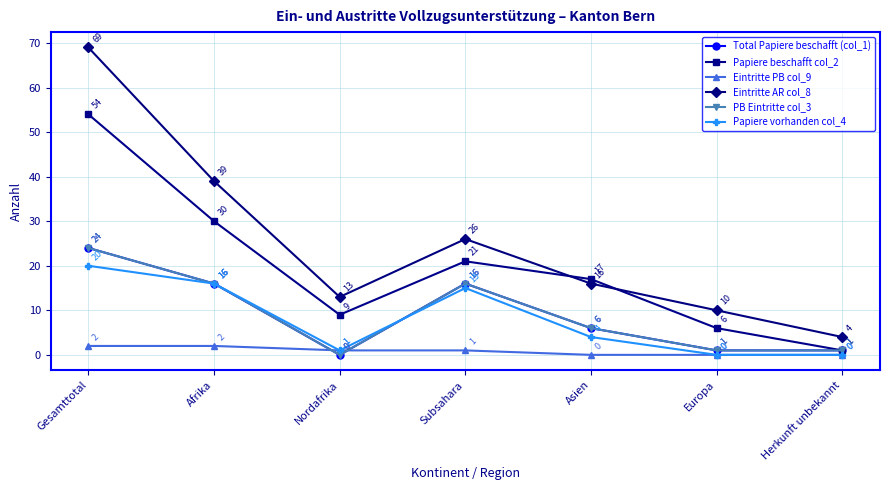

True or false: Papiere beschafft col_2 and Total Papiere beschafft (col_1) cross at least once.

False